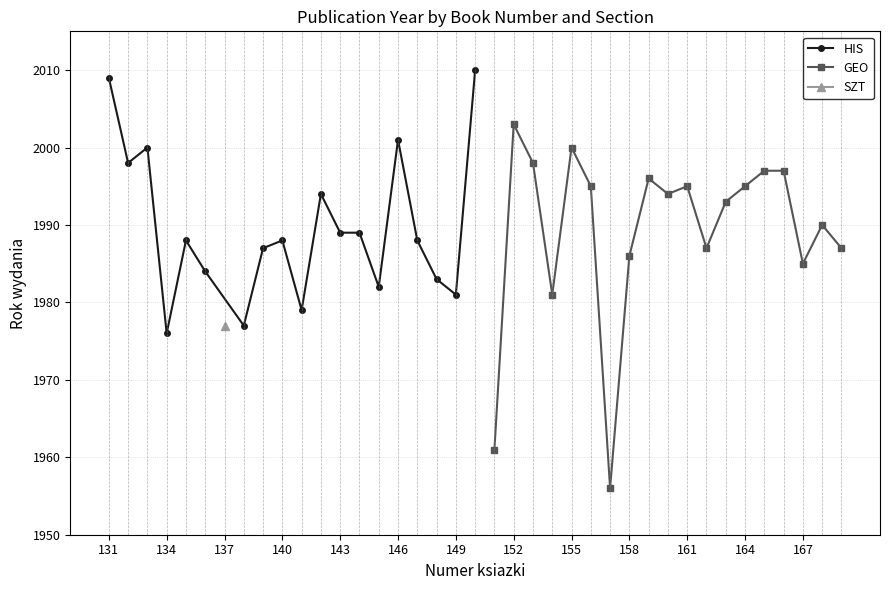

The value of GEO at 158 is 1986. True or false?

True